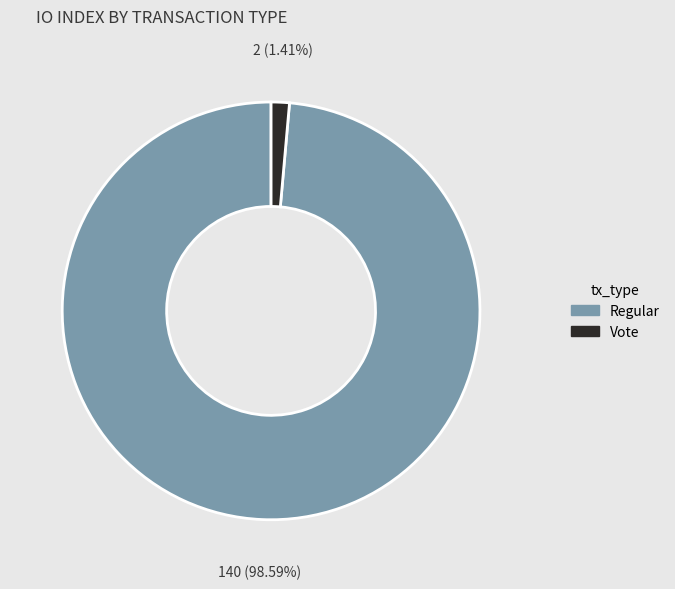

To the nearest percent, what is the difference between the largest and smallest slice percentages?

97%